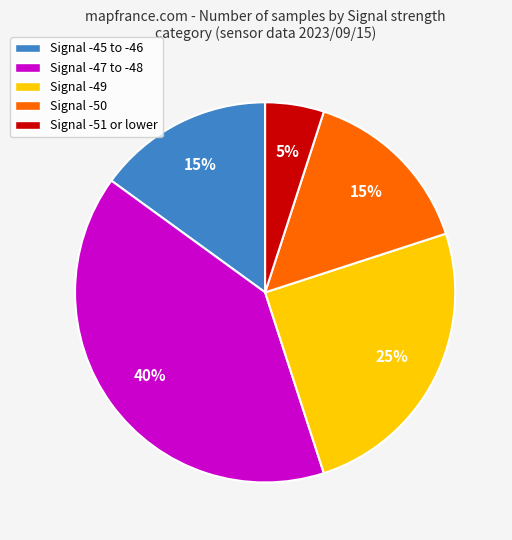

Is there a majority slice in this chart?

No